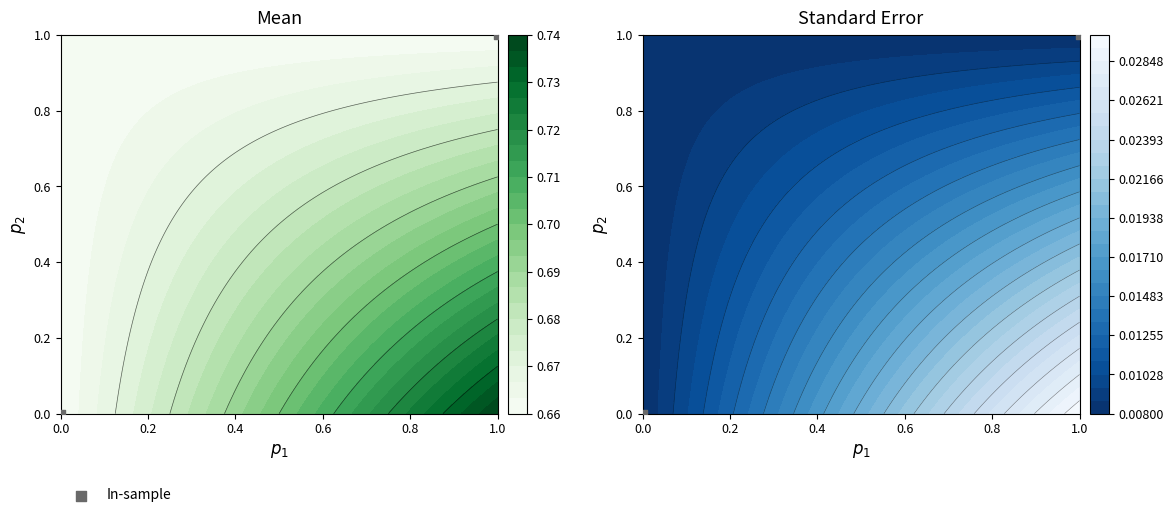

The chart shows a value of 1 at 0.0. True or false?

False